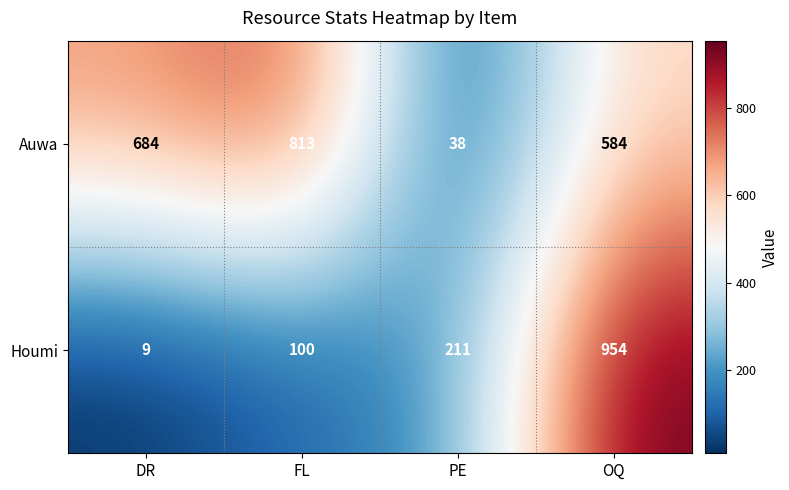

What is the sum of the Auwa values at DR and OQ?

1268